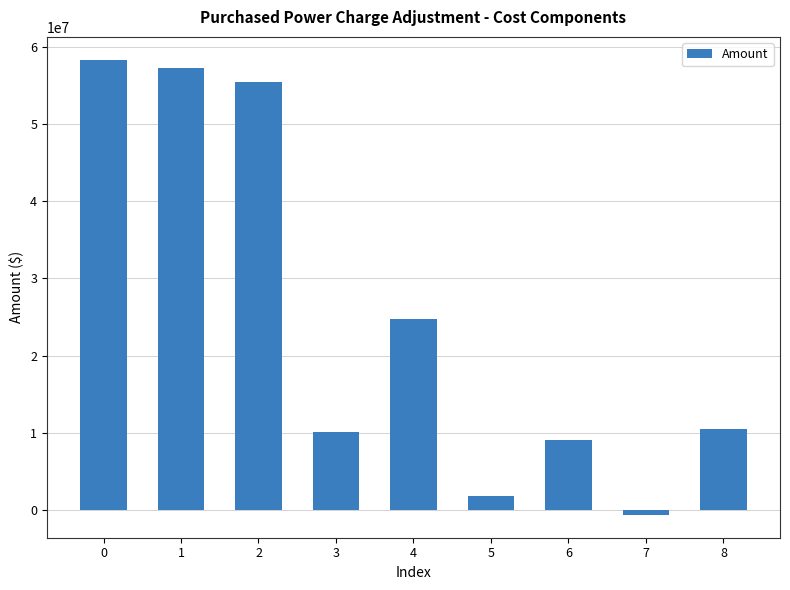

Approximately how many times larger is the value at 6 compared to 5?

5.0